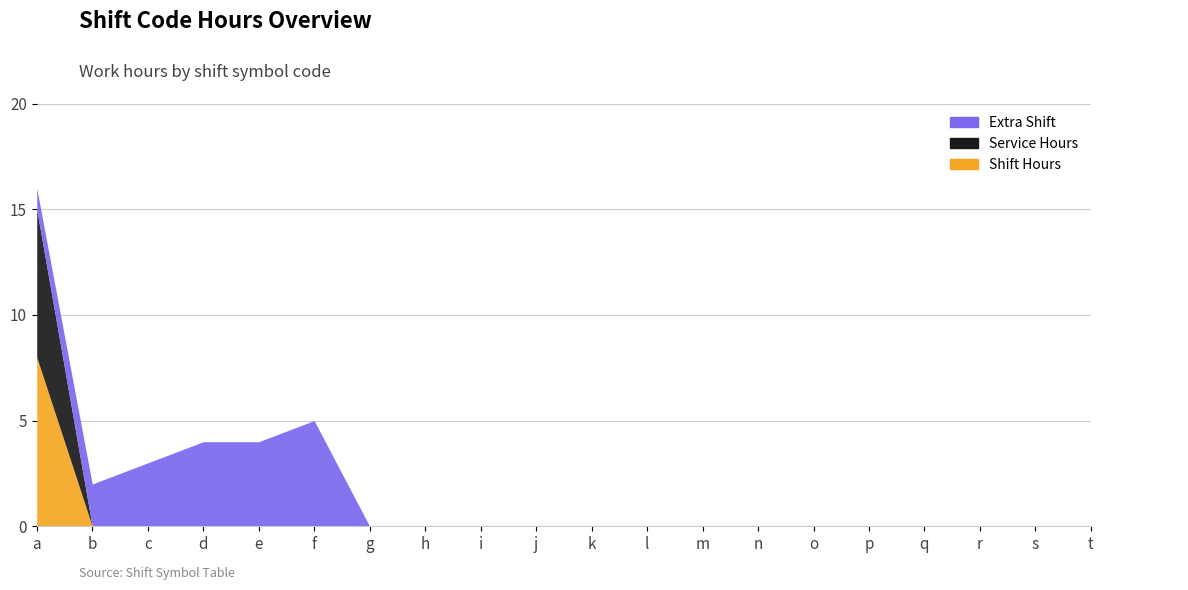

What is the value of the Shift Hours point at the 1st from the left?

8